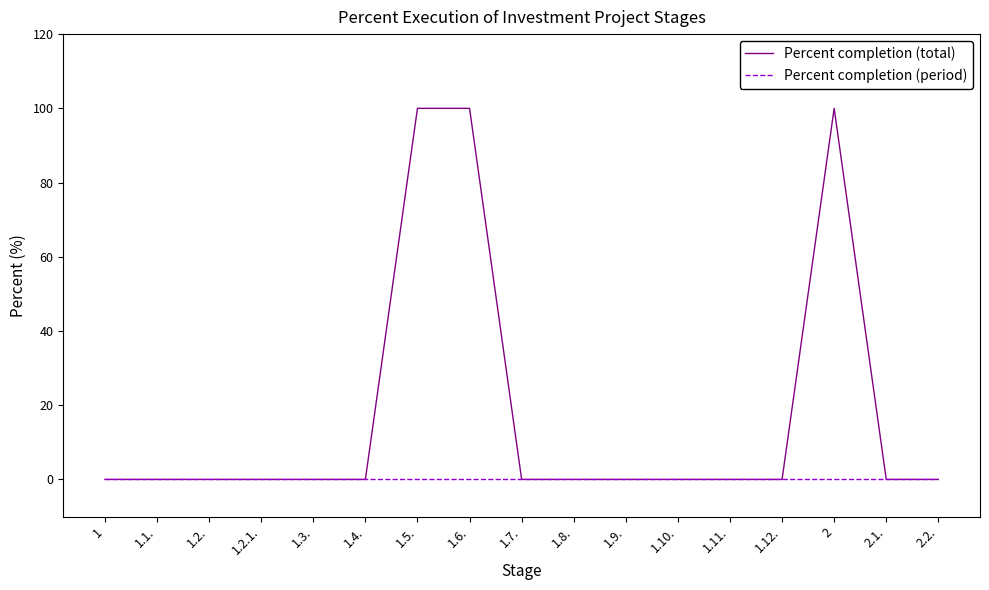

What is the difference between the maximum and minimum values in the Percent completion (total) series?

100